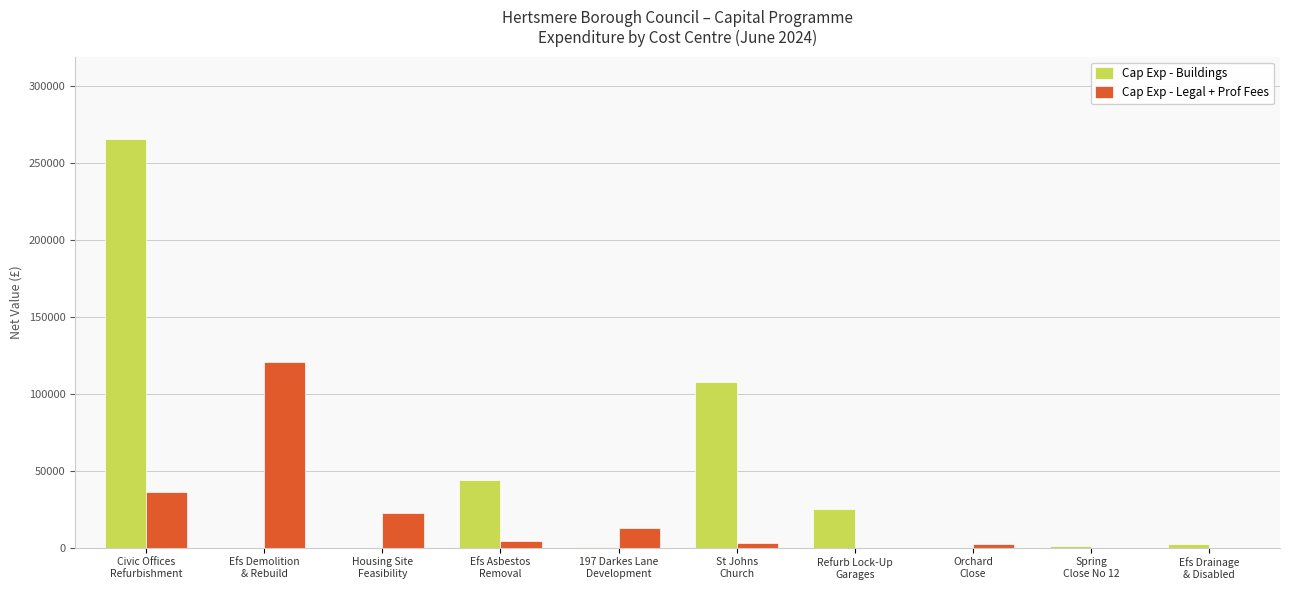

Which series has the largest total across all categories?

Cap Exp - Buildings